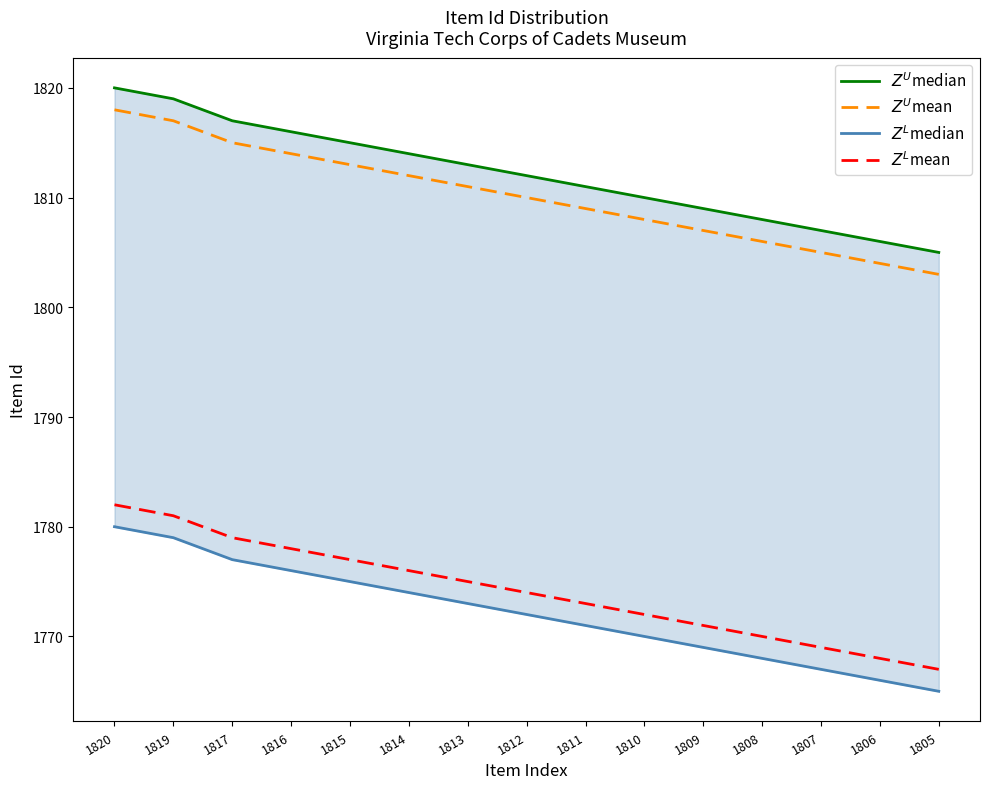

Which category has the highest value across all series?

1820